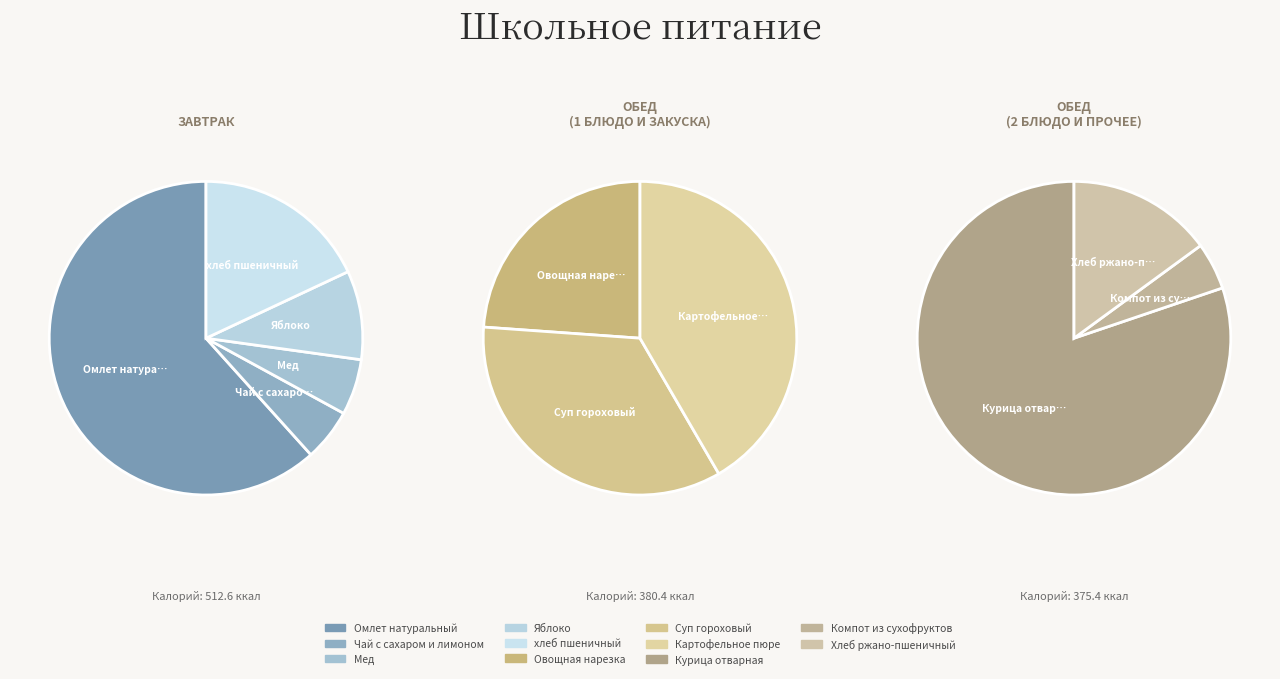

What is the largest slice in the pie chart?

Омлет натуральный